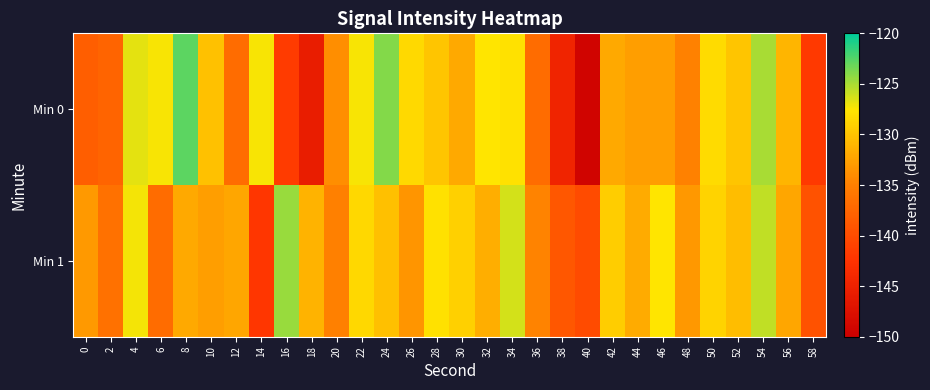

Which series changed the most between 40 and 48?

Min 0